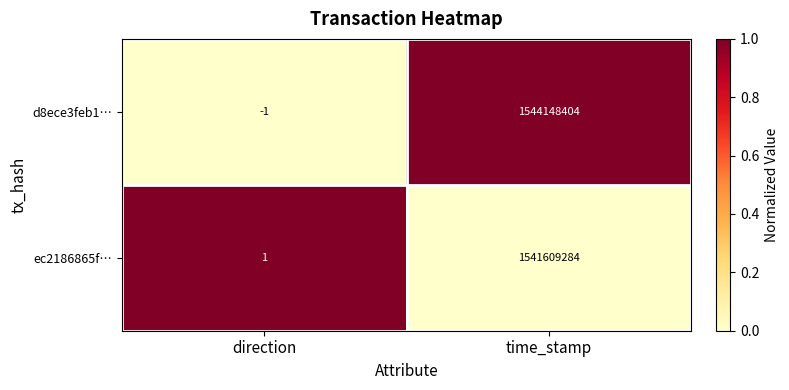

Which series changed the most between direction and time_stamp?

d8ece3feb1…